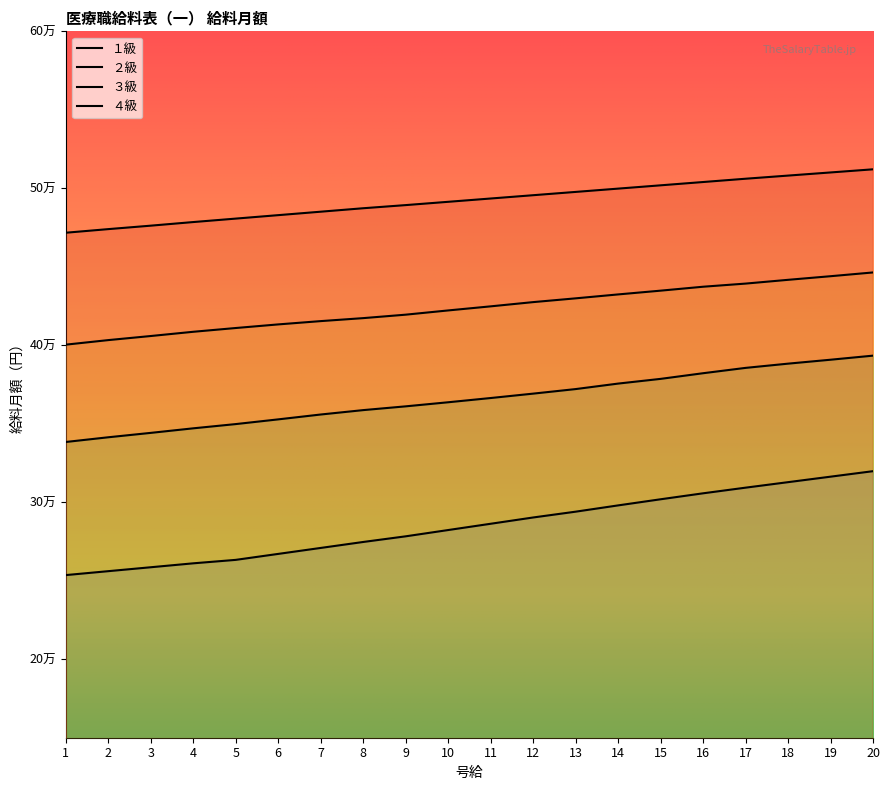

Rank the series by their maximum value, from highest to lowest.

４級, ３級, ２級, １級